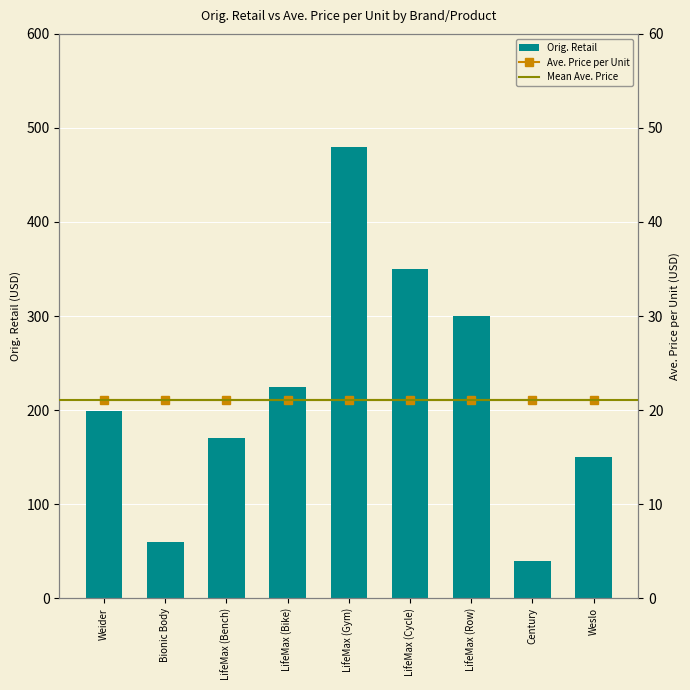

What is the label of the 7th bar from the left?

LifeMax (Row)